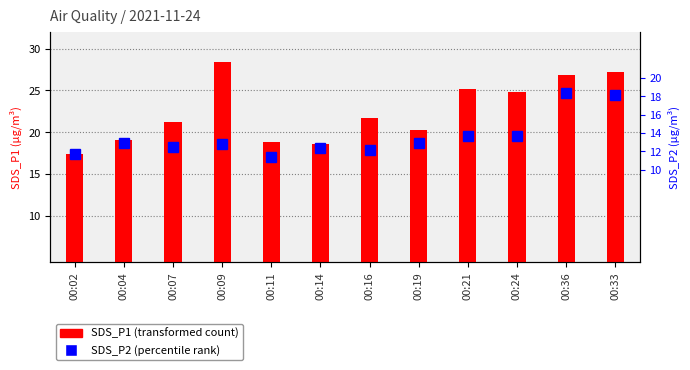

What is the label of the 2nd bar from the left?

00:04